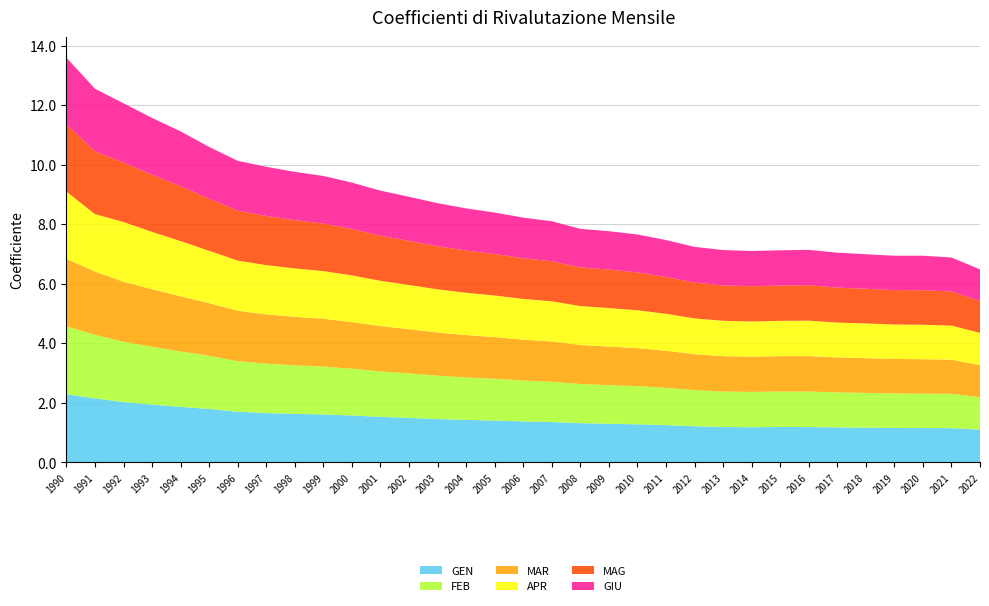

Reading left to right, transcribe all the data shown in this chart.

GEN: 2.3	2.2	2.0	1.9	1.9	1.8	1.7	1.7	1.6	1.6	1.6	1.5	1.5	1.5	1.4	1.4	1.4	1.4	1.3	1.3	1.3	1.3	1.2	1.2	1.2	1.2	1.2	1.2	1.2	1.2	1.2	1.2	1.1
FEB: 2.3	2.1	2.0	1.9	1.9	1.8	1.7	1.7	1.6	1.6	1.6	1.5	1.5	1.5	1.4	1.4	1.4	1.4	1.3	1.3	1.3	1.3	1.2	1.2	1.2	1.2	1.2	1.2	1.2	1.2	1.2	1.2	1.1
MAR: 2.3	2.1	2.0	1.9	1.9	1.8	1.7	1.7	1.6	1.6	1.6	1.5	1.5	1.5	1.4	1.4	1.4	1.4	1.3	1.3	1.3	1.2	1.2	1.2	1.2	1.2	1.2	1.2	1.2	1.2	1.2	1.1	1.1
APR: 2.3	1.9	2.0	1.9	1.9	1.8	1.7	1.7	1.6	1.6	1.6	1.5	1.5	1.4	1.4	1.4	1.4	1.3	1.3	1.3	1.3	1.2	1.2	1.2	1.2	1.2	1.2	1.2	1.2	1.2	1.2	1.1	1.1
MAG: 2.3	2.1	2.0	1.9	1.8	1.7	1.7	1.6	1.6	1.6	1.6	1.5	1.5	1.4	1.4	1.4	1.4	1.3	1.3	1.3	1.3	1.2	1.2	1.2	1.2	1.2	1.2	1.2	1.2	1.2	1.2	1.1	1.1
GIU: 2.2	2.1	2.0	1.9	1.8	1.7	1.7	1.6	1.6	1.6	1.6	1.5	1.5	1.4	1.4	1.4	1.4	1.3	1.3	1.3	1.3	1.2	1.2	1.2	1.2	1.2	1.2	1.2	1.2	1.2	1.2	1.1	1.1